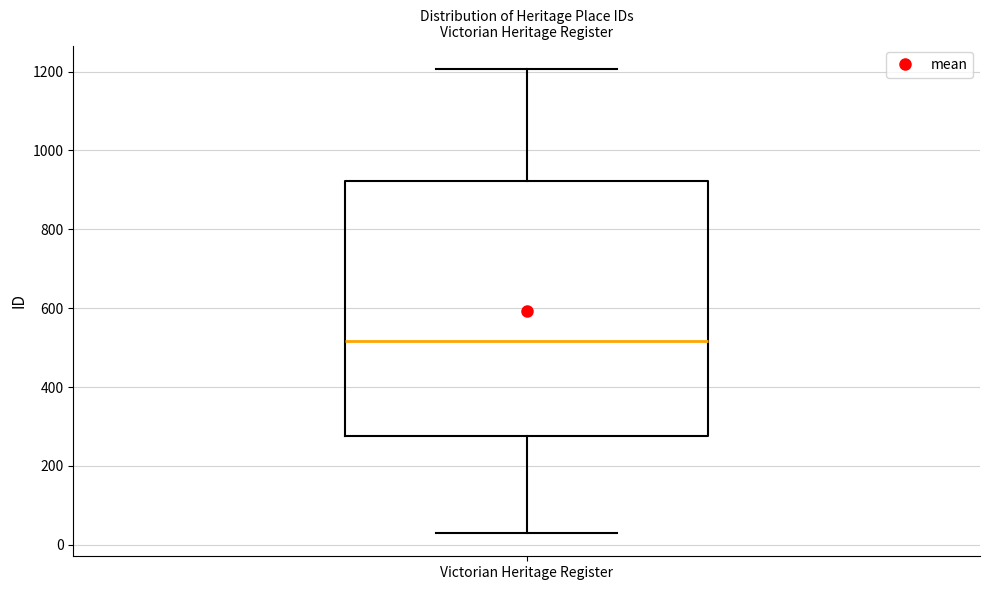

Read this box plot against the y-axis: the position of the median line, the range covered by the box, and the ends of both whiskers. The values are not printed on the chart, so give them approximately, as read against the axis.

median 520, box 280 to 920, whiskers 40 to 1200